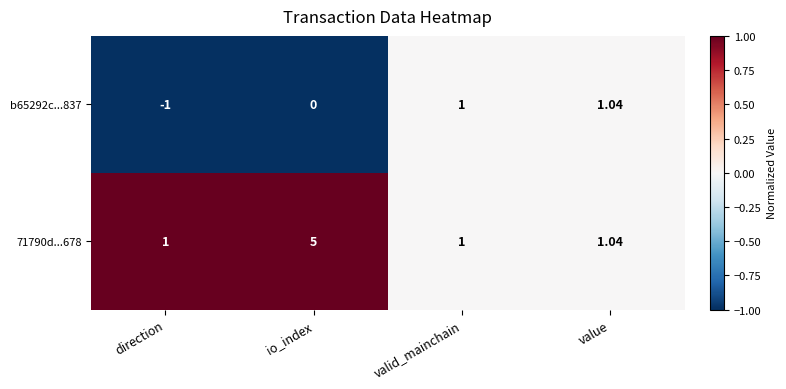

At which category does the chart reach its peak across all series?

io_index